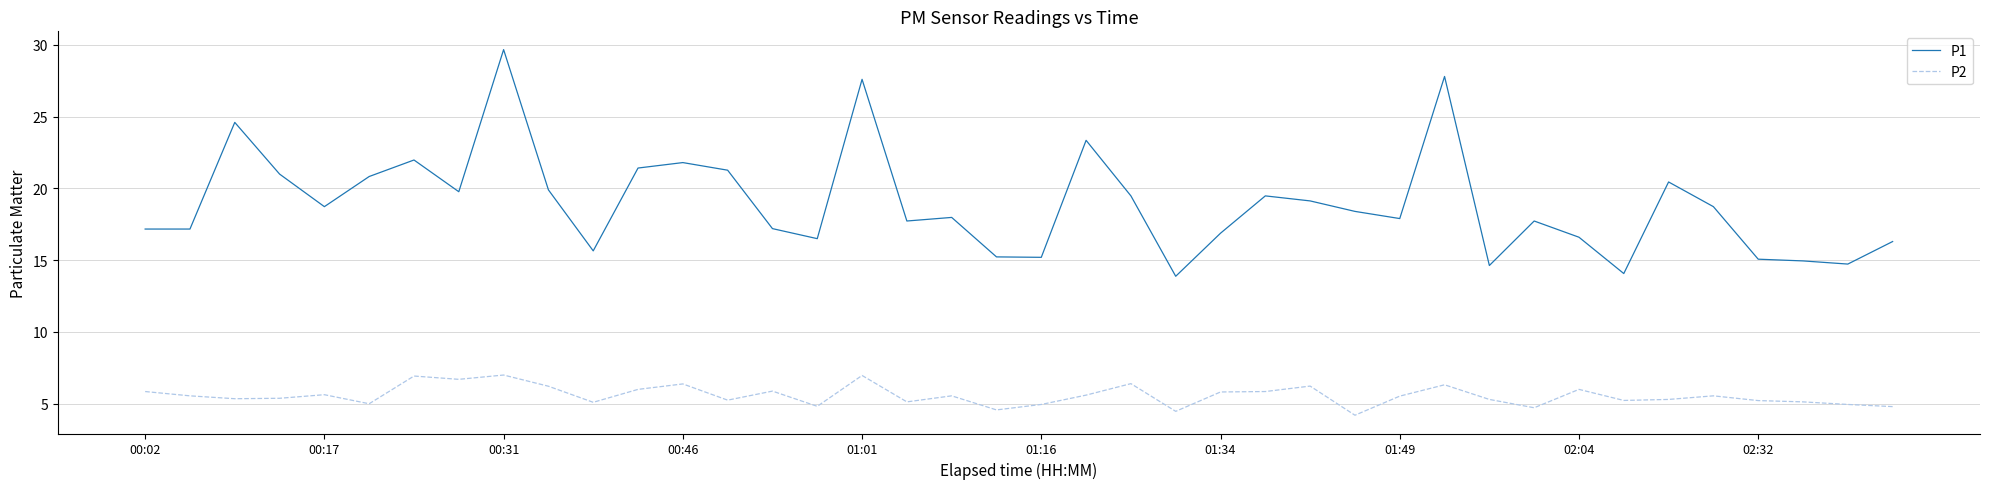

Which series has the widest spread of values?

P1